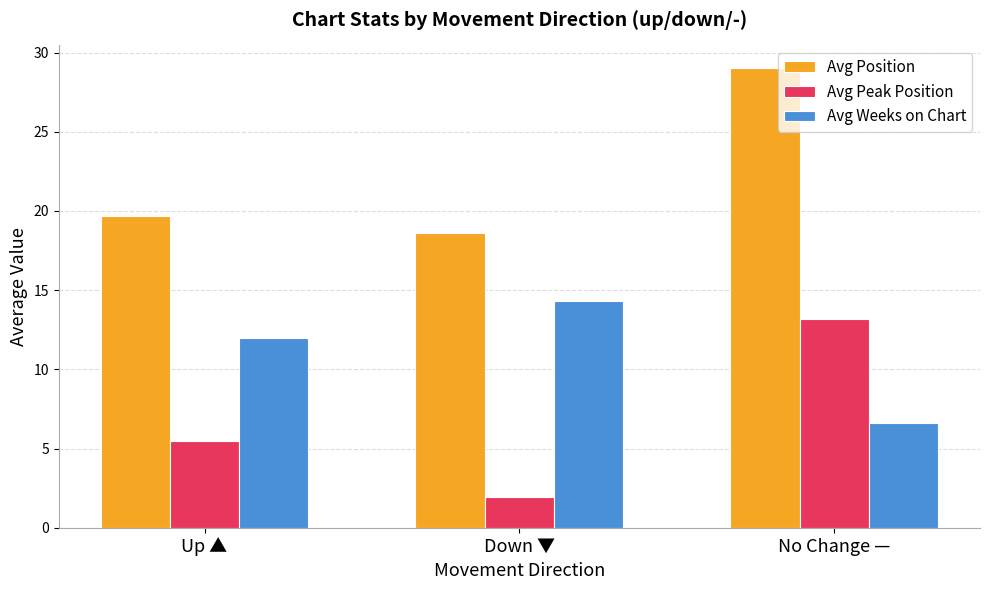

True or false: Avg Weeks on Chart has a value of 17.9 at Up ▲.

False